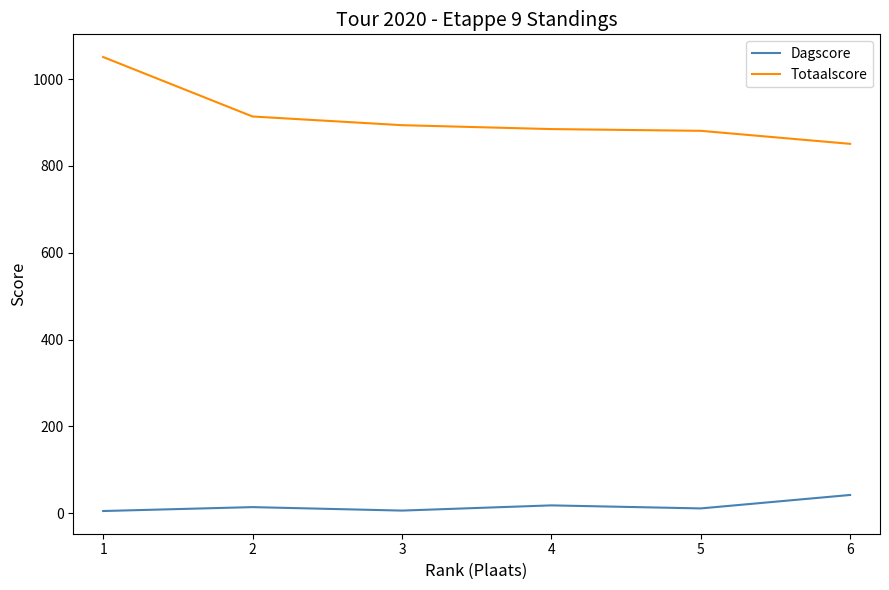

Rank the series by their maximum value, from lowest to highest.

Dagscore, Totaalscore